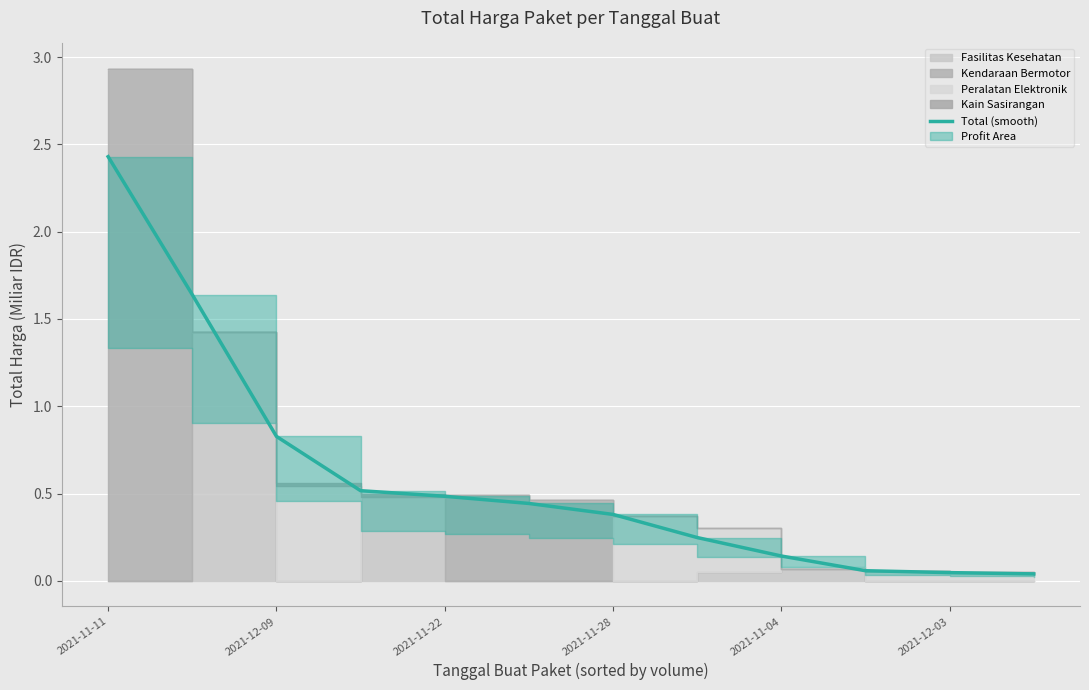

Is this an area chart (filled region under the line)?

No